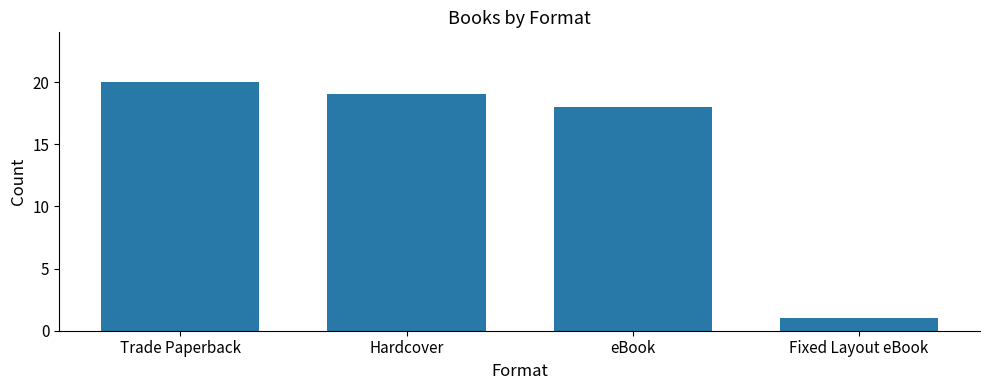

The chart shows a value of 19 at Hardcover. True or false?

True